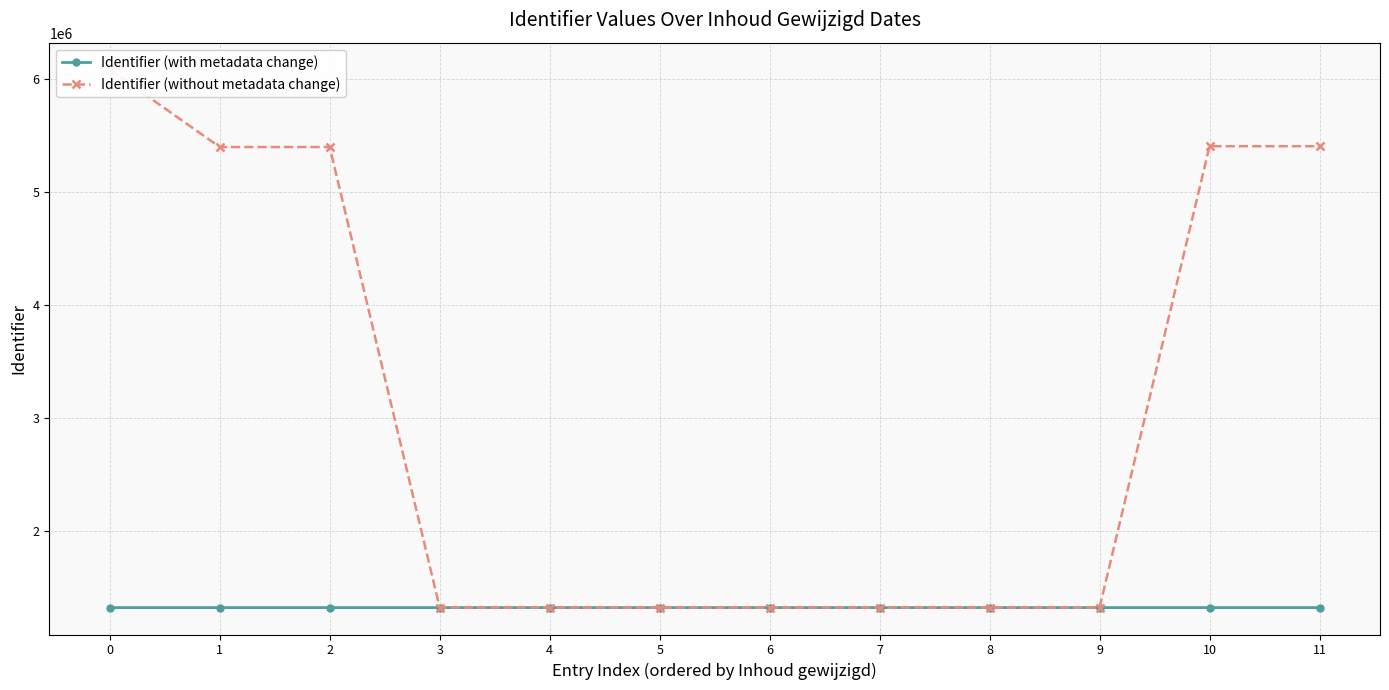

Reading left to right, transcribe all the data shown in this chart.

Identifier (with metadata change): 0=1320550	1=1320554	2=1320551	3=1320553	4=1320555	5=1320557	6=1320561	7=1320563	8=1320564	9=1320566	10=1320570	11=1320571
Identifier (without metadata change): 0=6080962	1=5395507	2=5395508	3=1320554	4=1320551	5=1320553	6=1320555	7=1320557	8=1320561	9=1320563	10=5402779	11=5402780